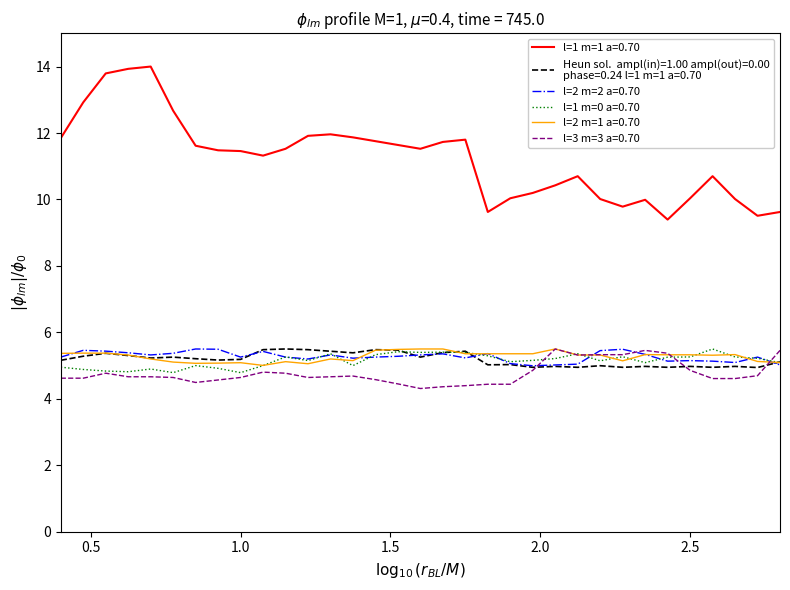

What is the minimum value shown in the chart?

4.3